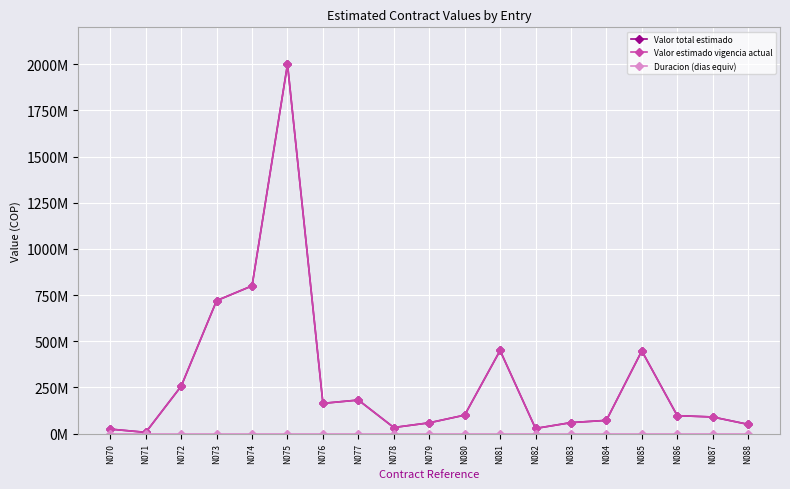

Is this an area chart (filled region under the line)?

No